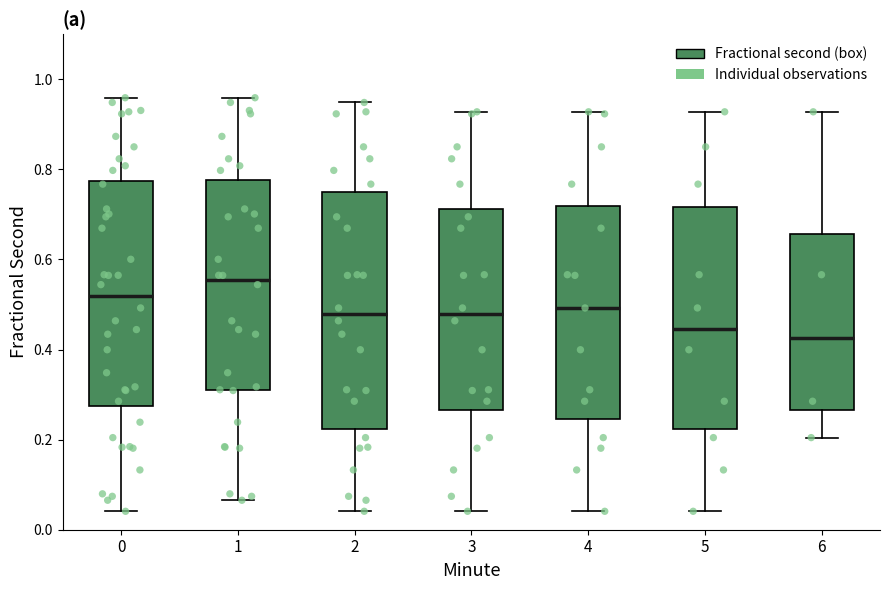

Where is the upper edge of the box at x = 3 on the y-axis? The values are not printed on the chart, so give them approximately, as read against the axis.

0.72